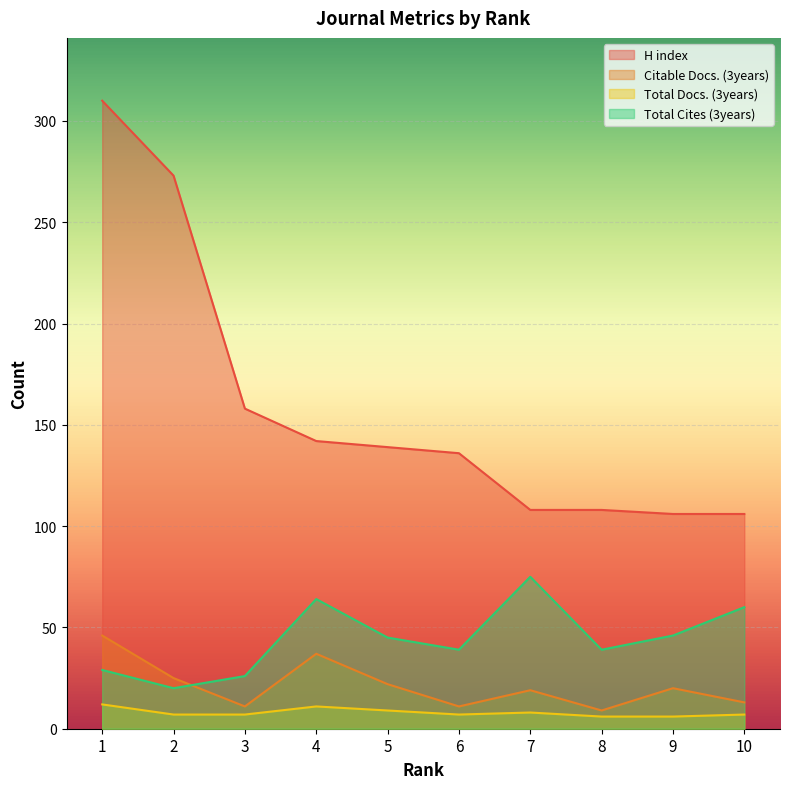

True or false: Total Docs. (3years) and Citable Docs. (3years) intersect in this chart.

False